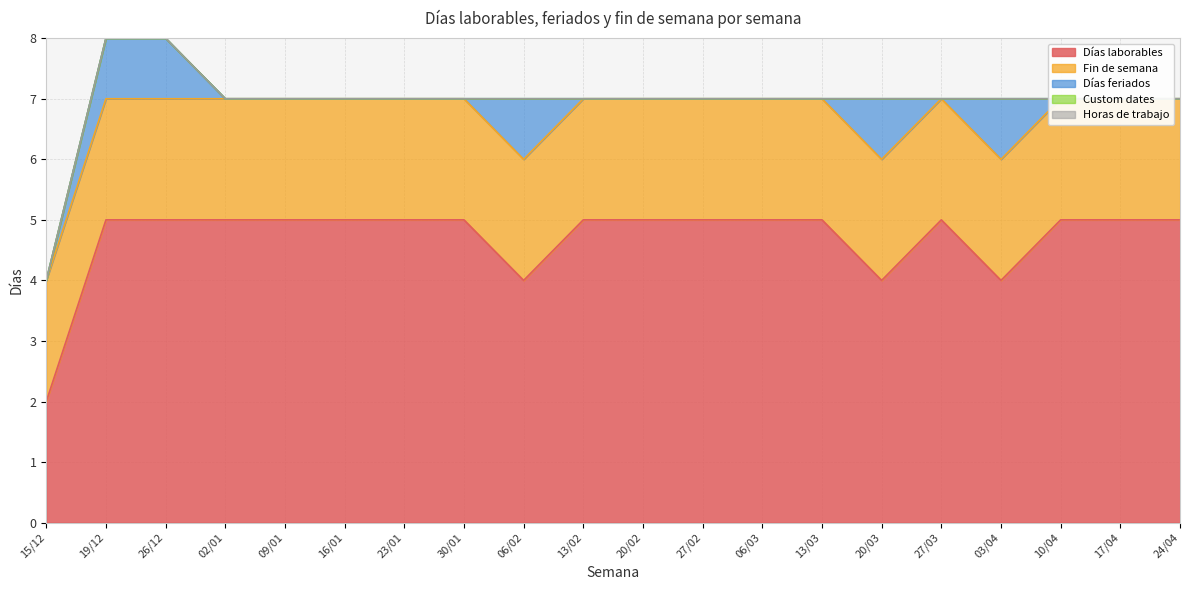

True or false: Horas de trabajo and Días laborables cross at least once.

False